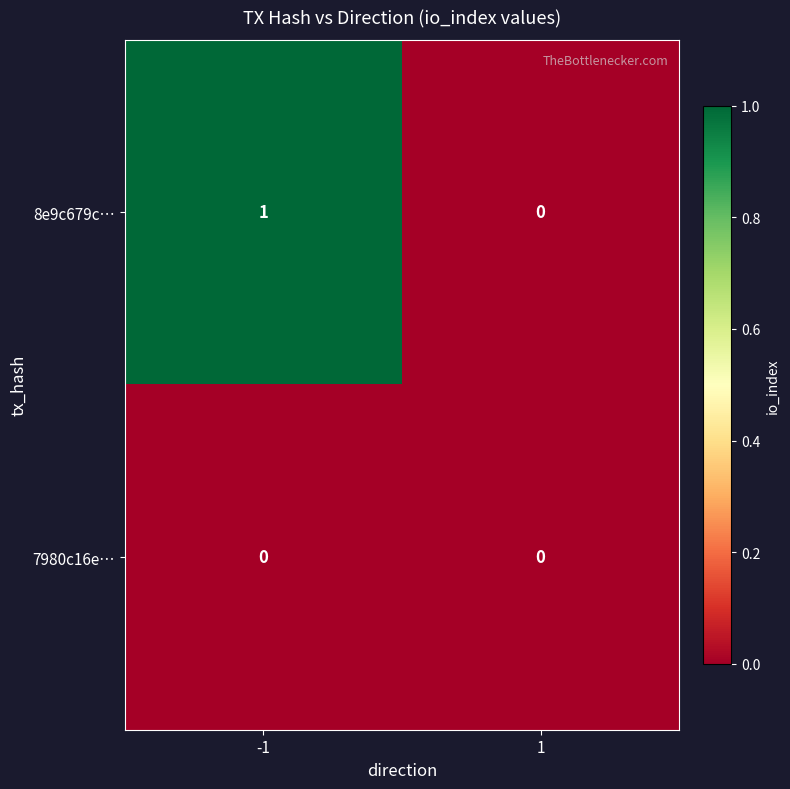

Which series has the largest total across all categories?

8e9c679c…